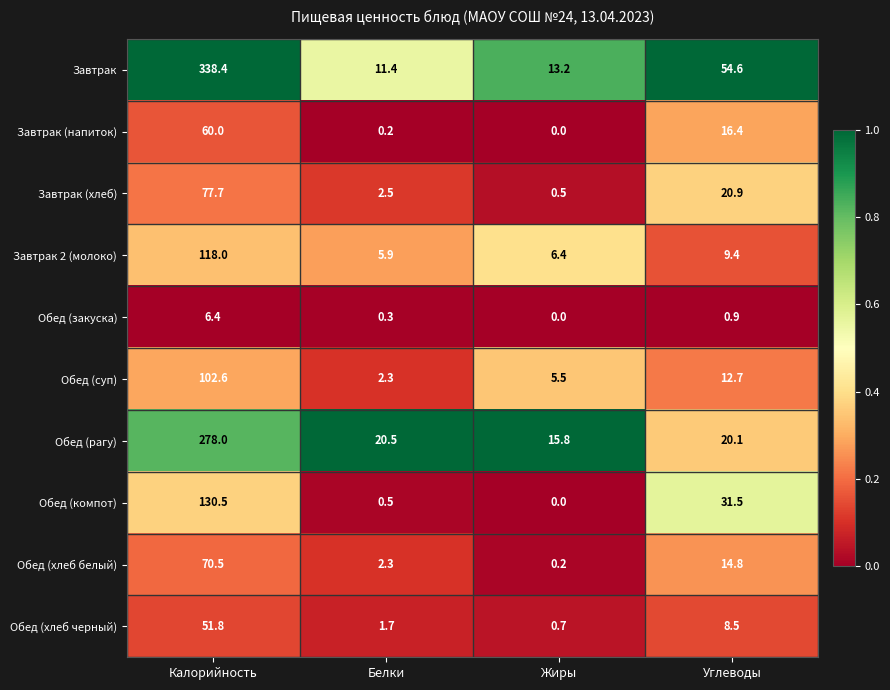

Count the number of data series in this chart.

10